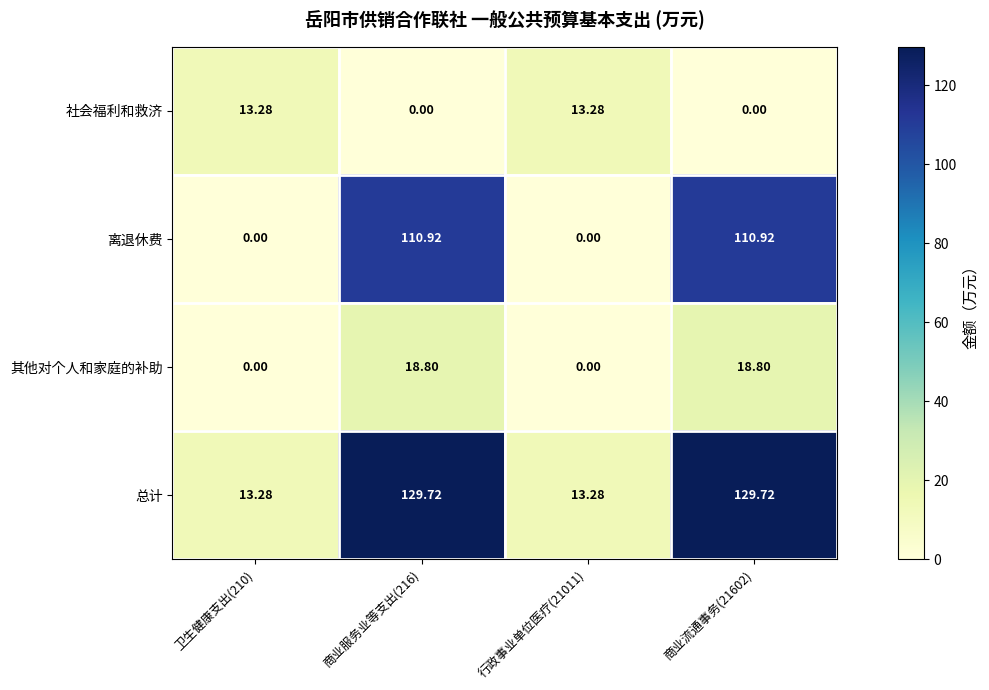

Which series has the largest range (max minus min)?

总计